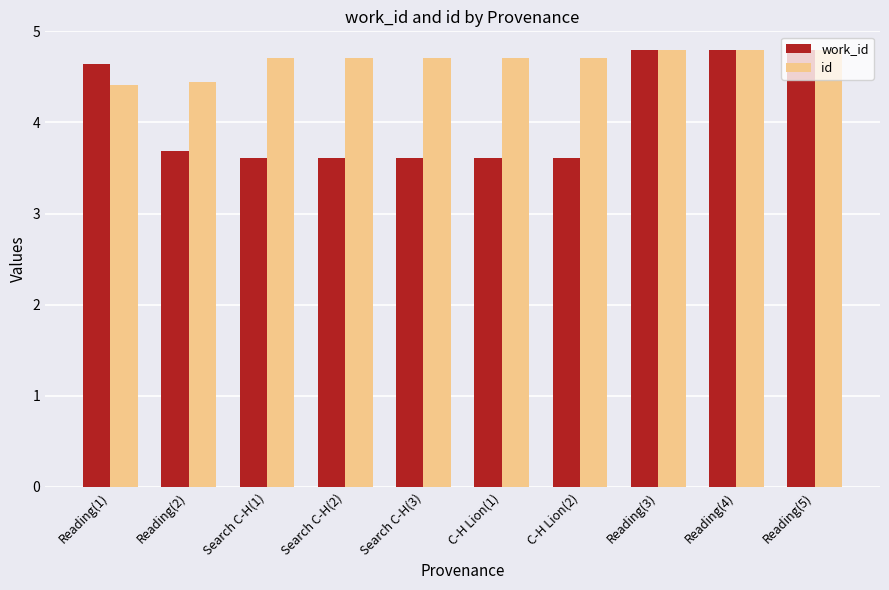

Which series has the largest range (max minus min)?

work_id